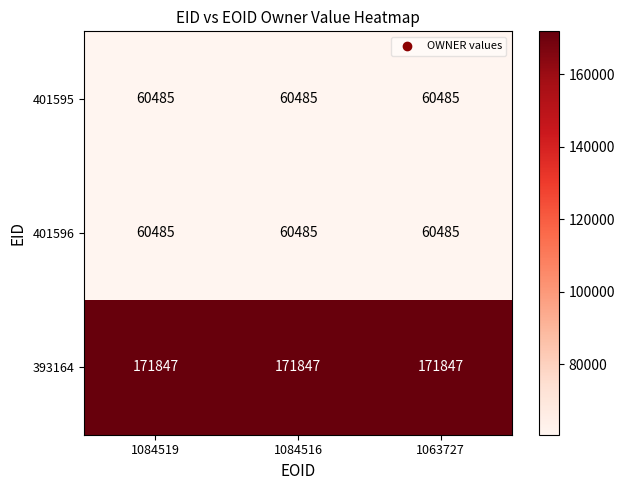

How many categories are shown in the chart?

3